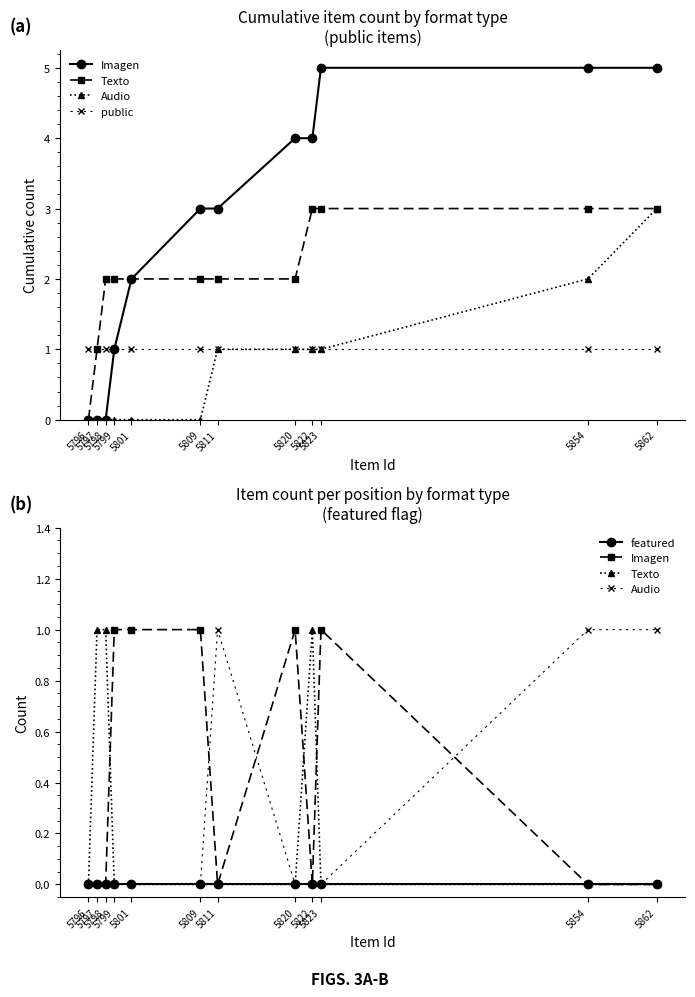

The Imagen series shows 0 at 5798. True or false?

True